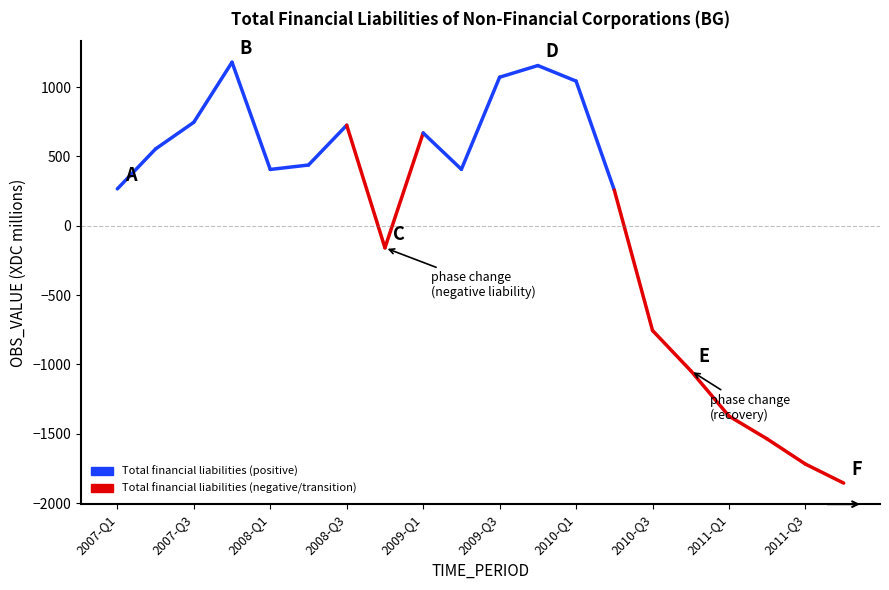

What is the difference between the maximum and minimum values?

3034